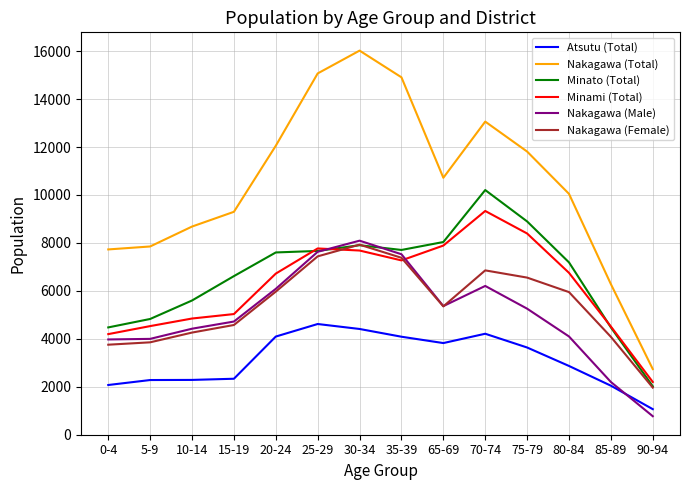

What is the smallest value displayed?

772